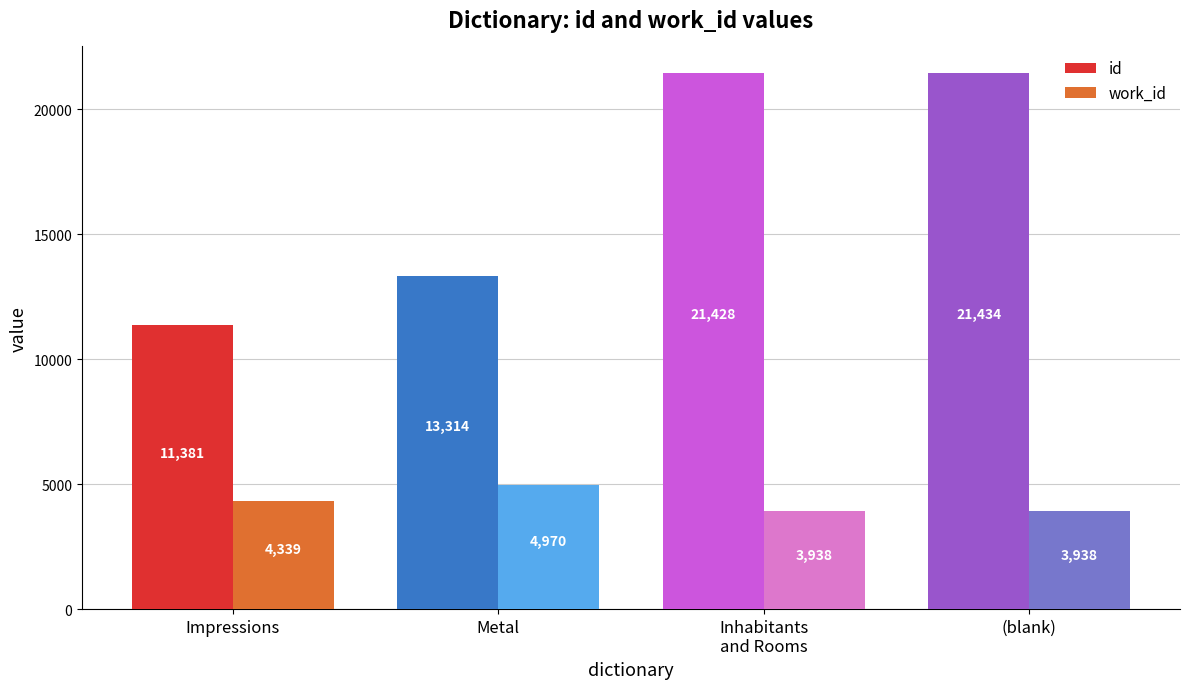

At which category does the chart reach its peak across all series?

(blank)